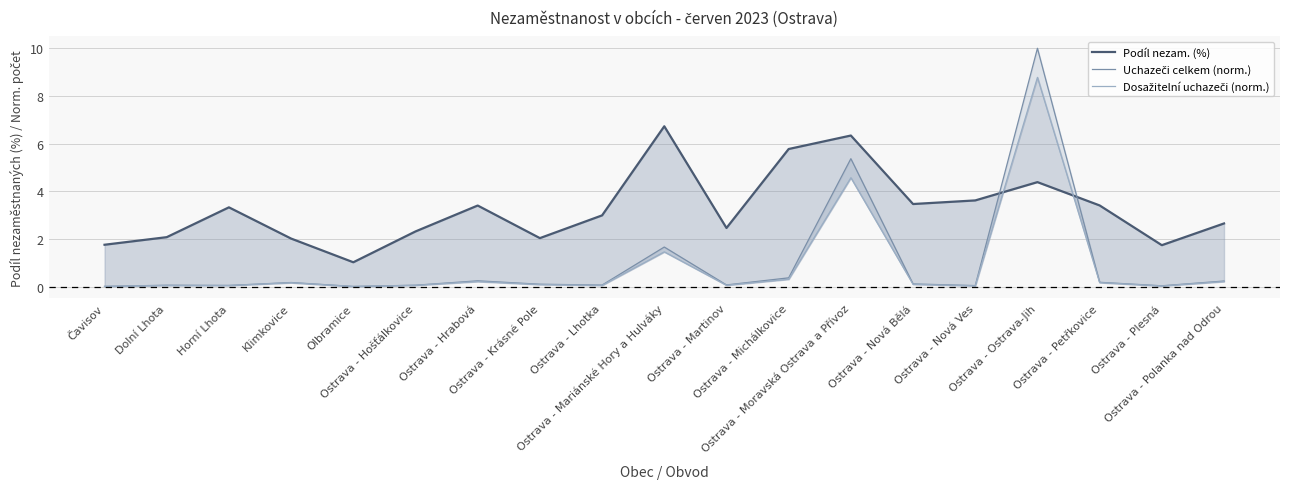

How many lines are shown in the chart?

3